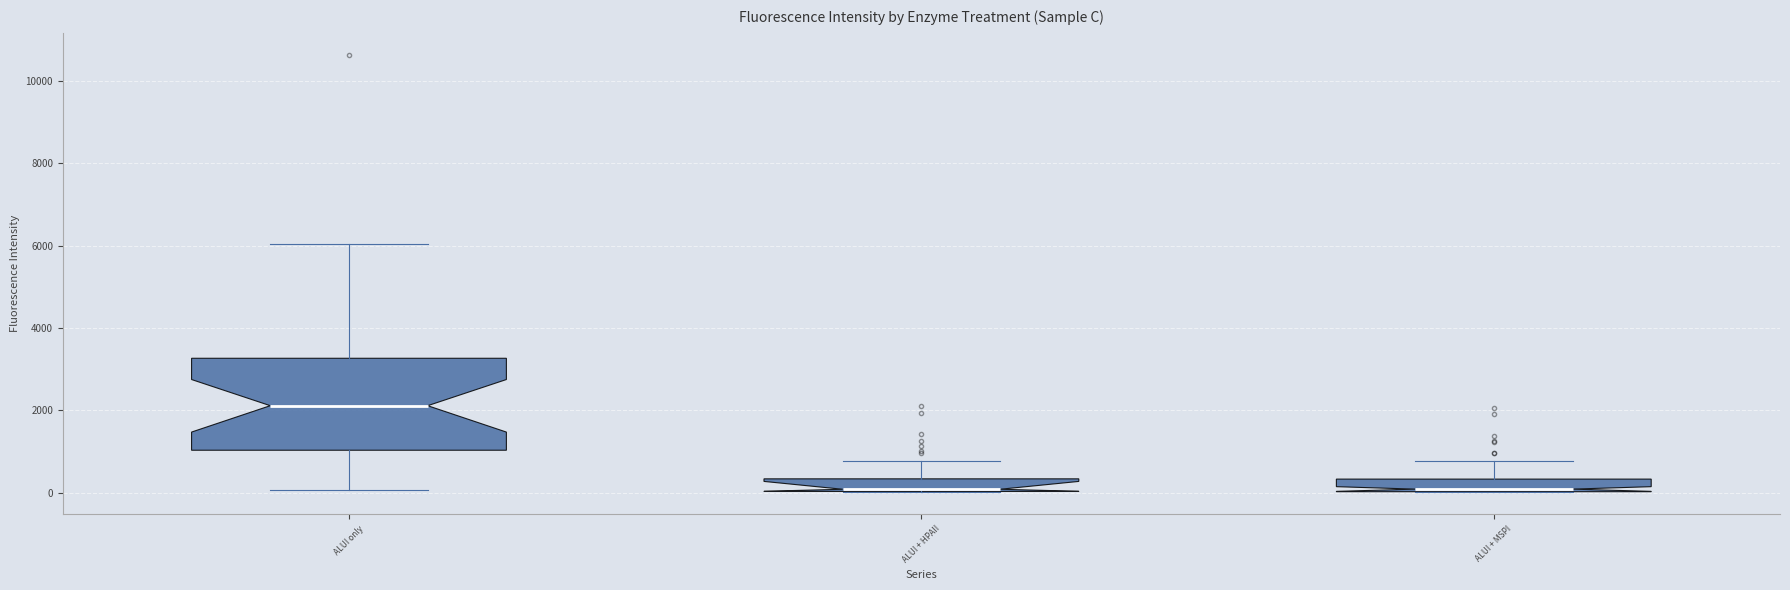

Reading left to right, read every box against the y-axis: the position of its median line, the range the box covers, and the ends of its whiskers. The values are not printed on the chart, so give them approximately, as read against the axis.

ALUI only: median 2200, box 1000 to 3200, whiskers 0 to 6000
ALUI + HPAII: median 0, box 0 to 400, whiskers 0 to 800
ALUI + MSPI: median 0 (just above the box's lower edge), box 0 to 400, whiskers 0 to 800